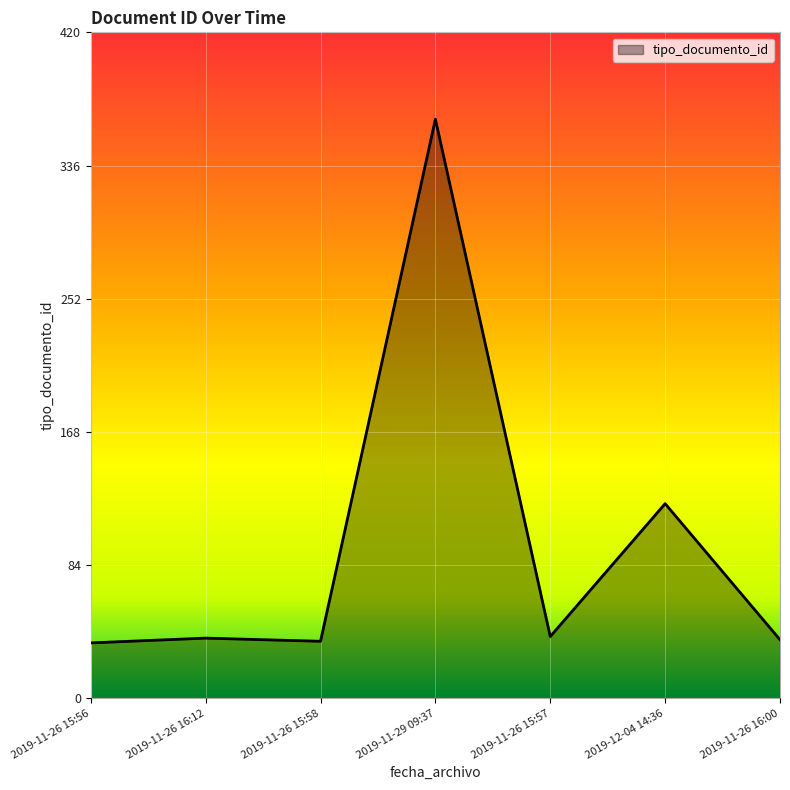

How many lines are shown in the chart?

1